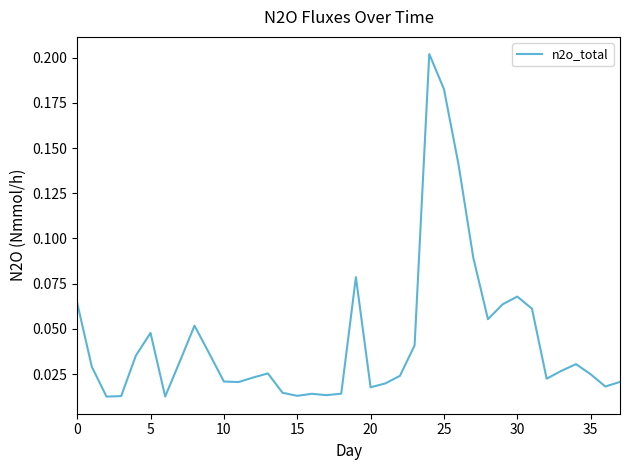

What is the label of the 8th point from the right?

30